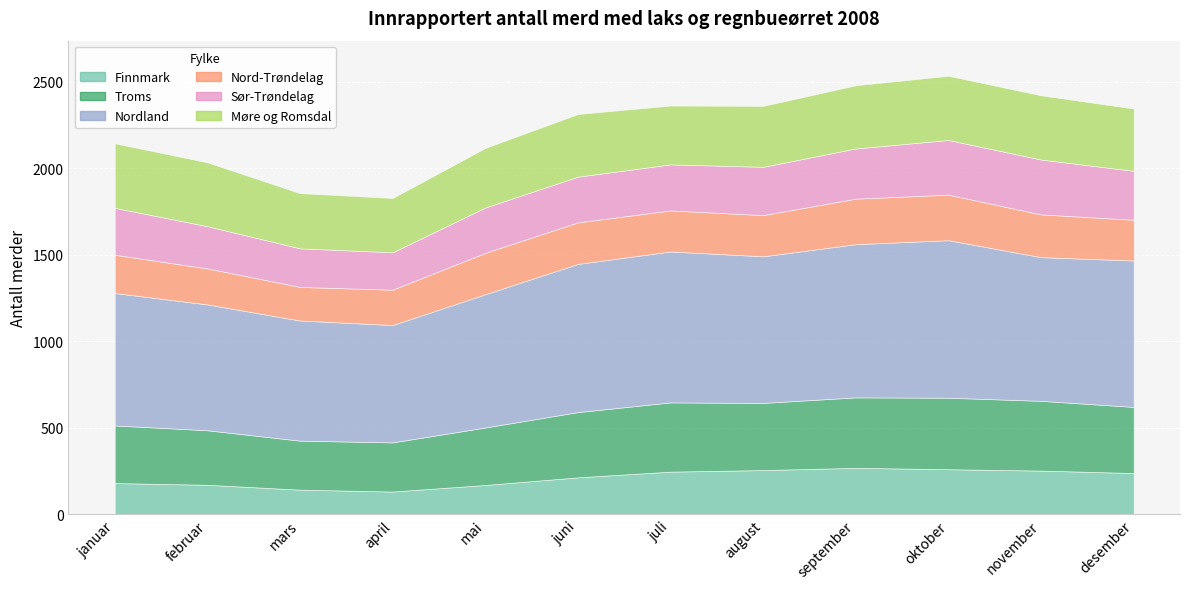

What value does the Sør-Trøndelag series have at mars, to the nearest 50?

200